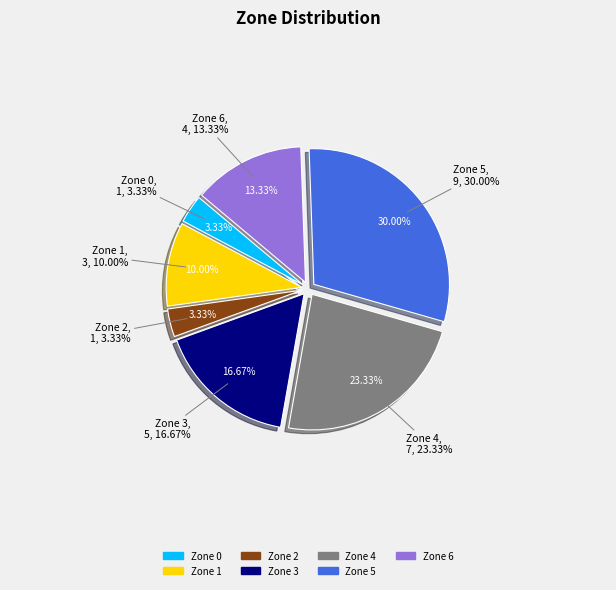

How many slices are in this pie chart?

7